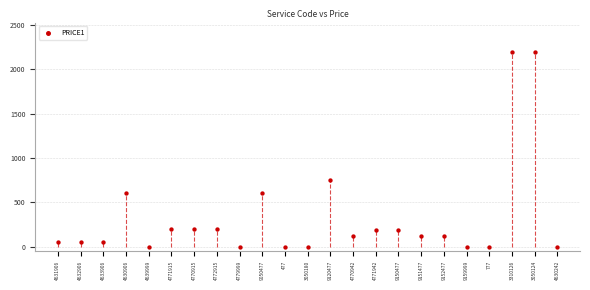

What is the range of Y values (max minus min)?

2200.0